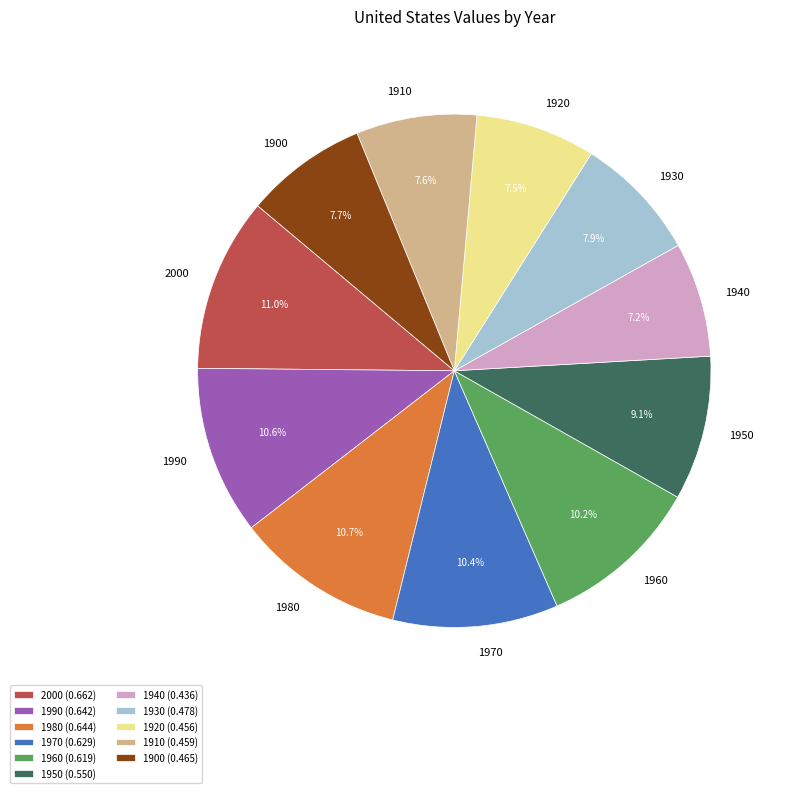

What percentage is NOT represented by 1930?

92.1%